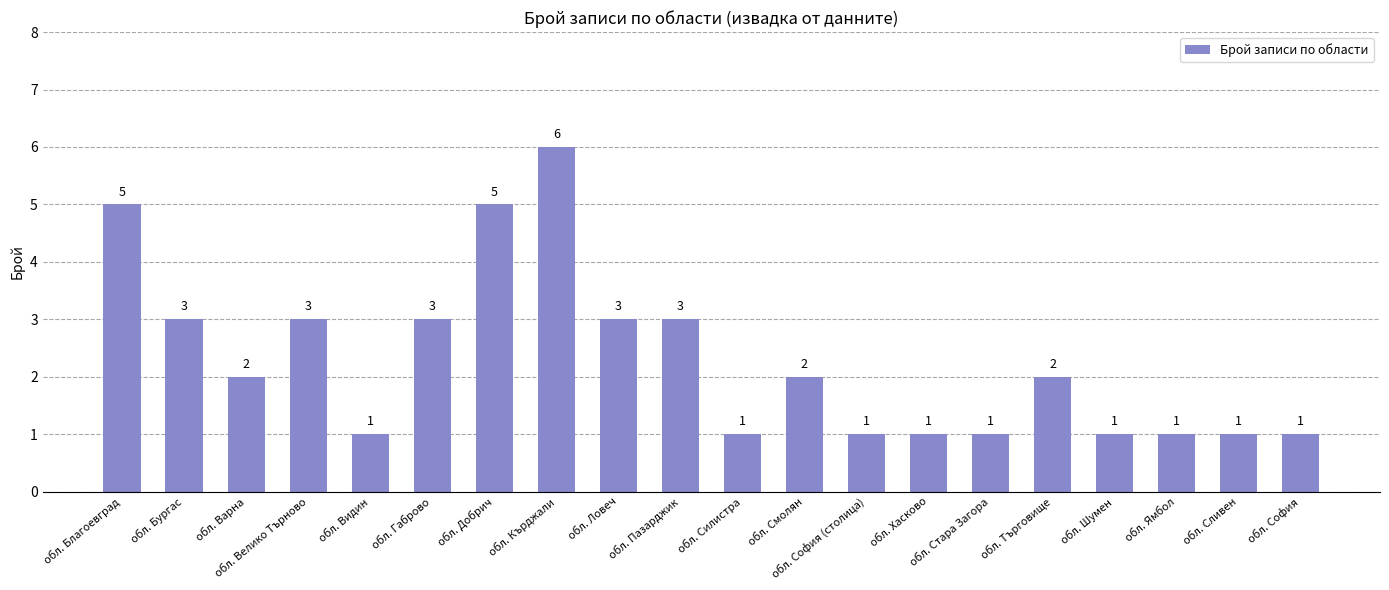

Reading left to right, extract all data points from this chart.

5	3	2	3	1	3	5	6	3	3	1	2	1	1	1	2	1	1	1	1